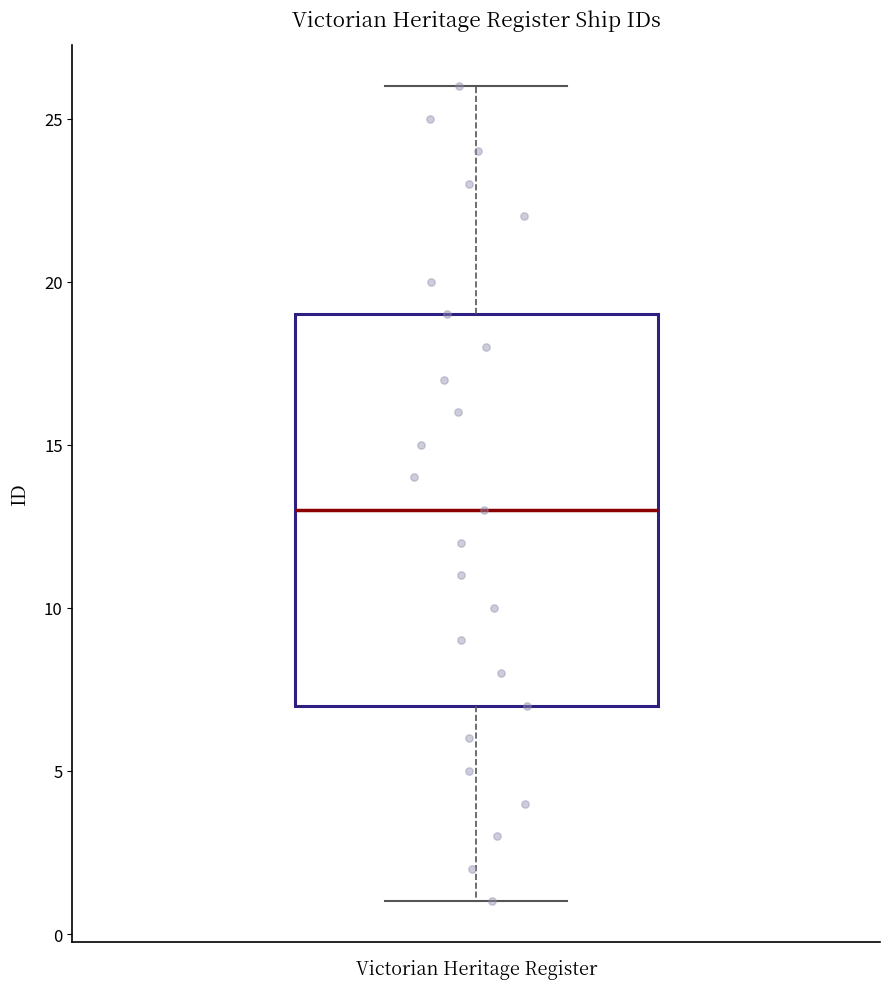

Transcribe this box plot: give where the median line is, the range the box spans, and where the two whiskers end, as read against the y-axis. The values are not printed on the chart, so give them approximately, as read against the axis.

median 13, box 7 to 19, whiskers 1 to 26